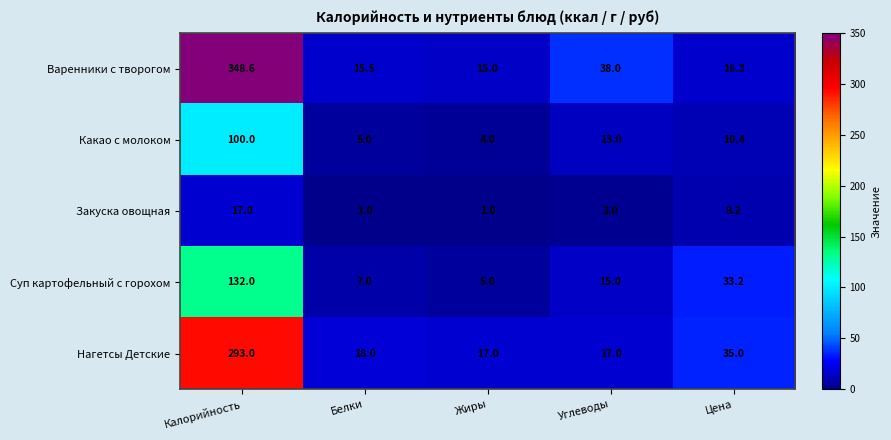

What is the total value across all series at Цена?

104.1